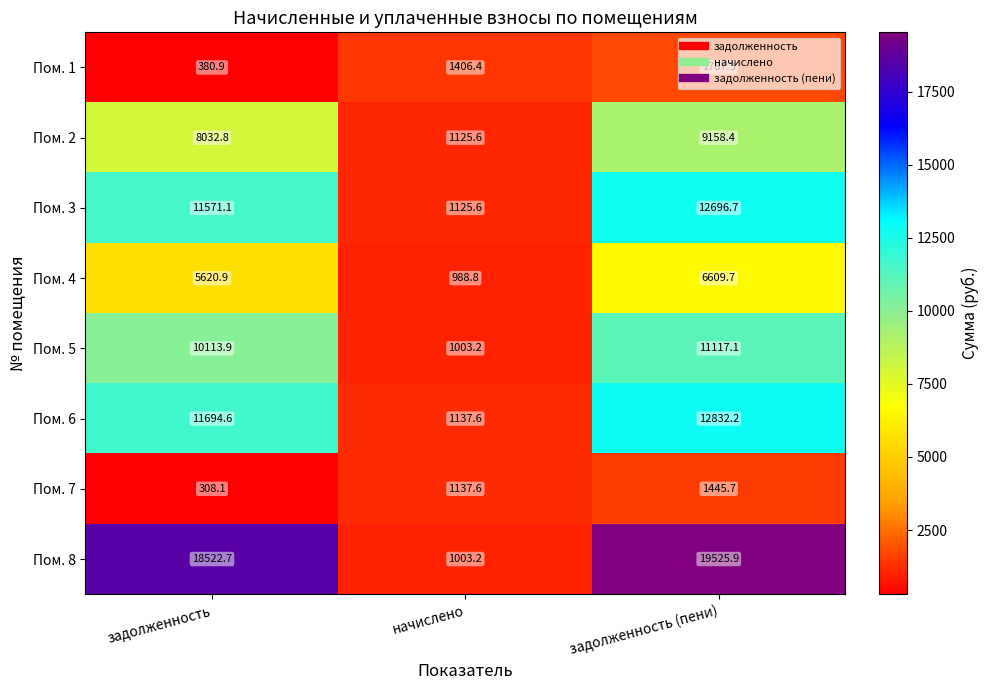

At which label is Пом. 5 closest to 6060?

задолженность